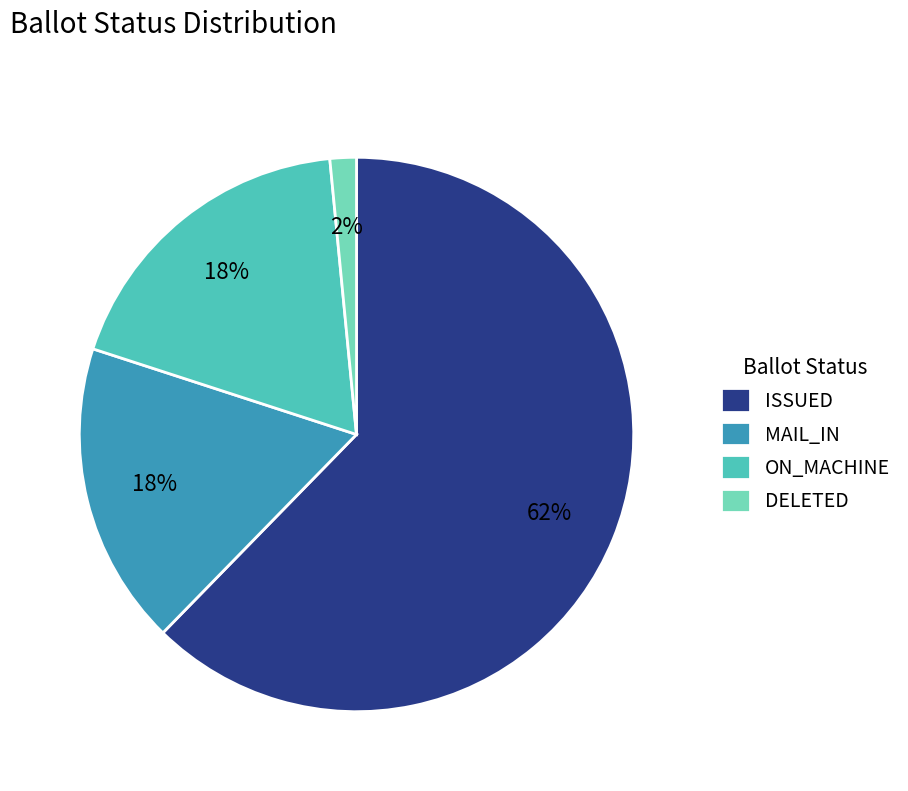

Which slice is the smallest?

DELETED